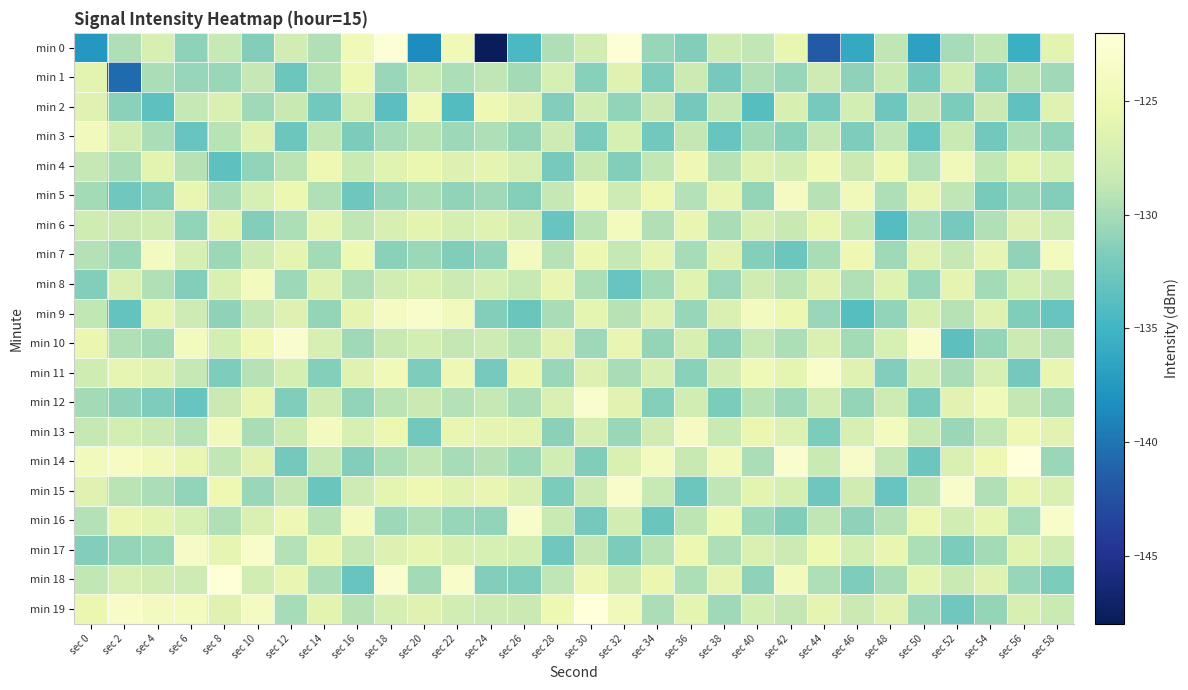

Which has a higher value, sec 28 or sec 56?

sec 28